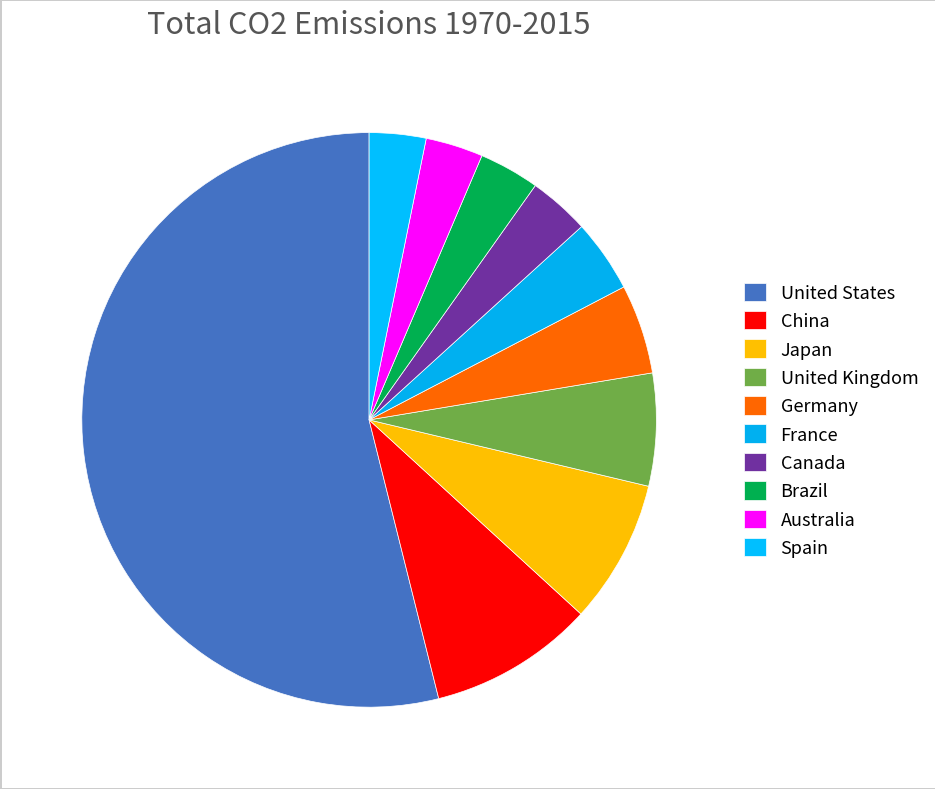

What is the change in value from Japan to Spain?

-2035246289